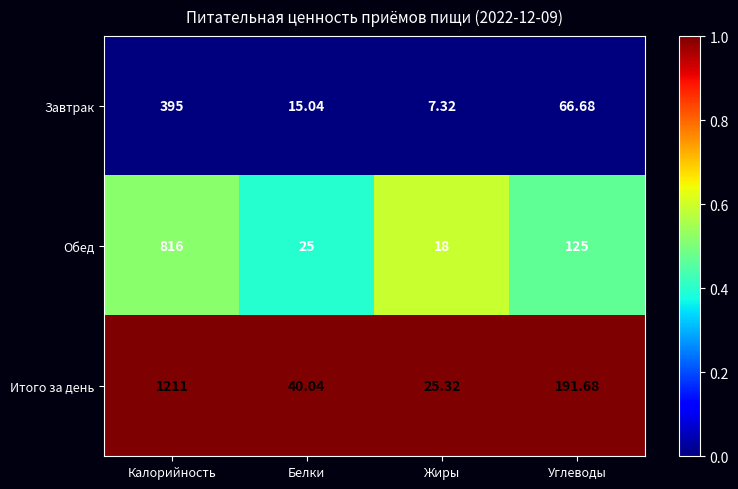

At which category is the sum across all series the highest?

Калорийность